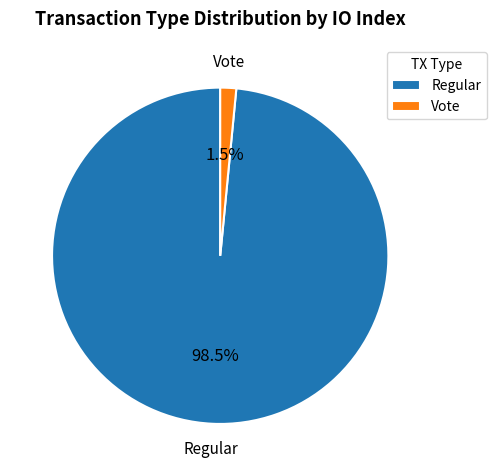

Which category has the biggest portion of the pie?

Regular